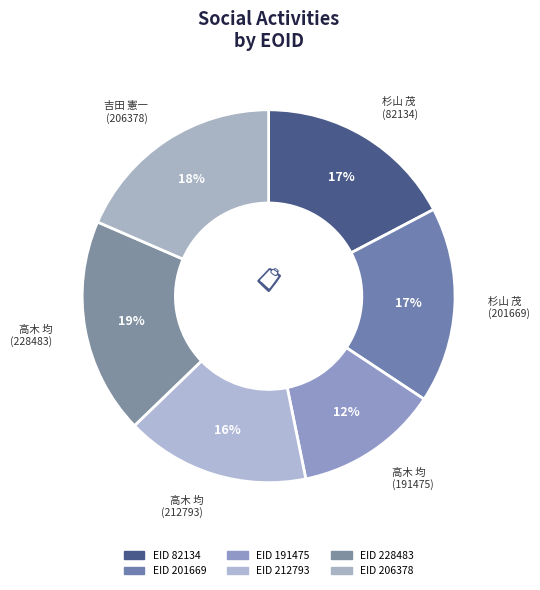

Count the number of slices in the pie.

6